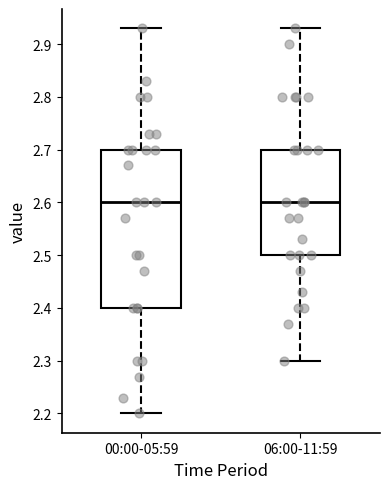

Reading left to right, transcribe this box plot: for each box, give where its median line is, the range the box spans, and where its two whiskers end, as read against the y-axis. The values are not printed on the chart, so give them approximately, as read against the axis.

00:00-05:59: median 2.60, box 2.40 to 2.70, whiskers 2.20 to 2.93
06:00-11:59: median 2.60, box 2.50 to 2.70, whiskers 2.30 to 2.93